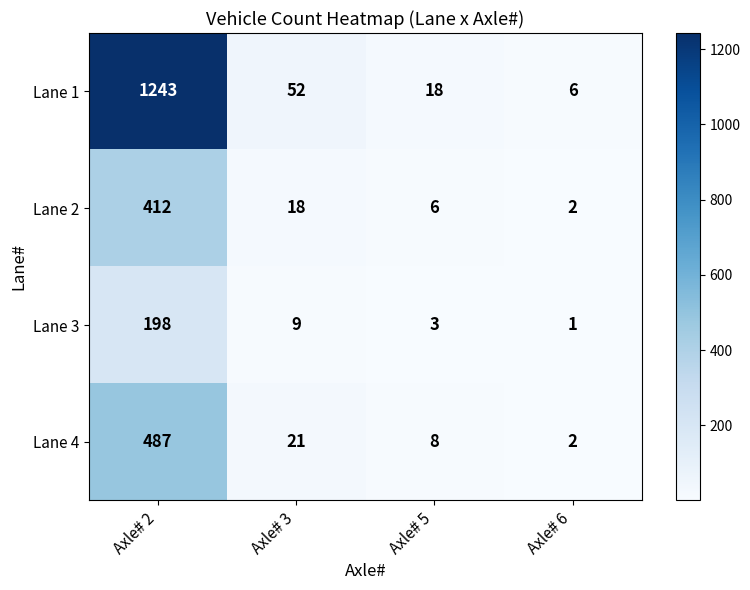

True or false: Lane 4 has a value of 1 at Axle# 6.

False